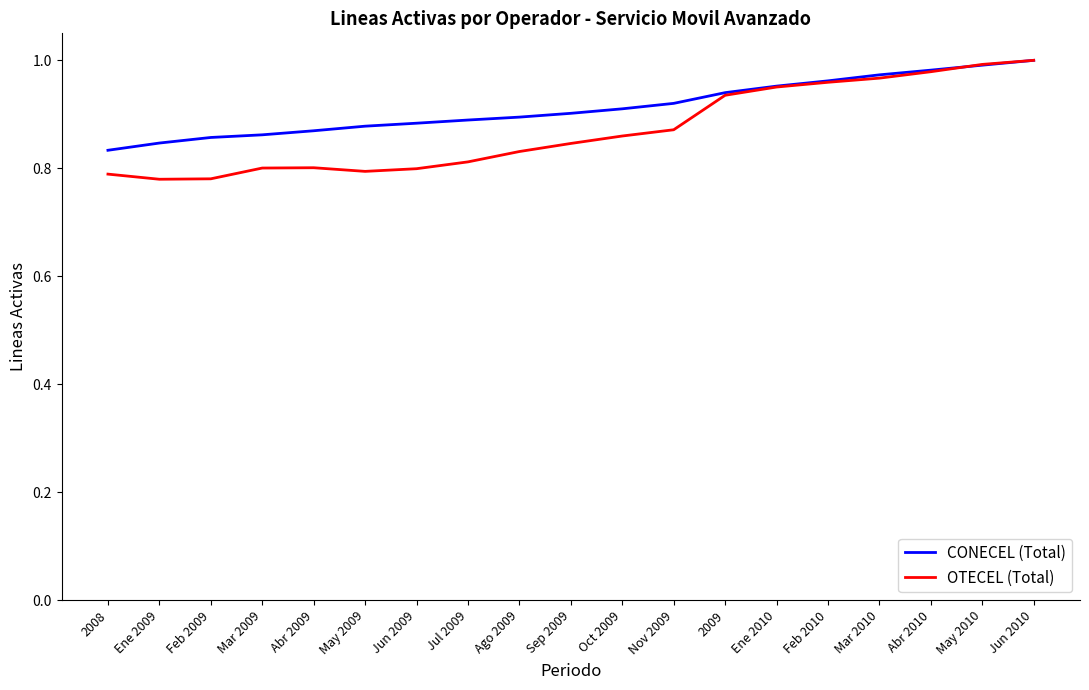

What is the difference between the maximum and minimum values in the OTECEL (Total) series?

0.2